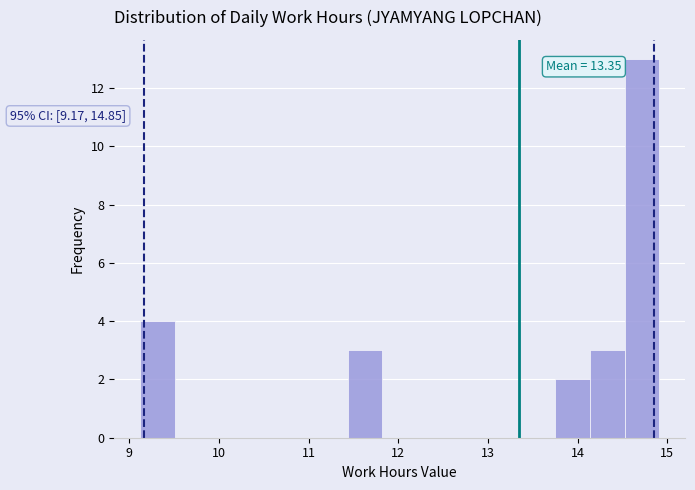

Read against the x-axis, roughly where is the centre of the tallest bar?

14.7